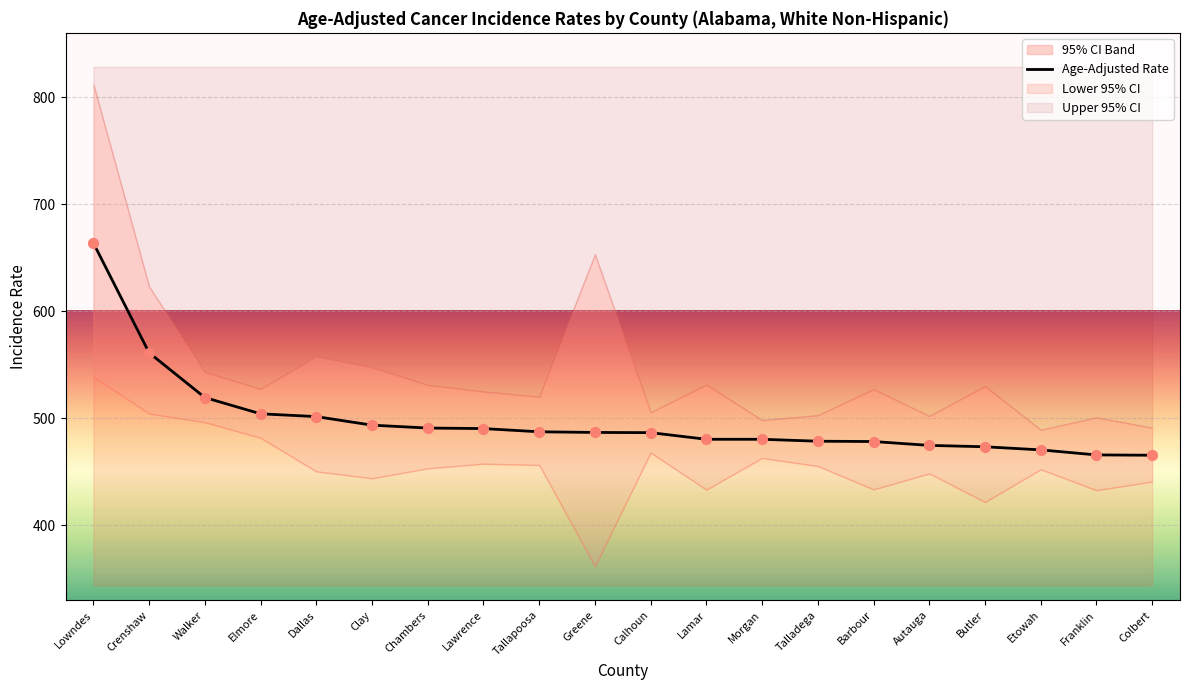

Which has a higher value, Talladega or Autauga?

Talladega